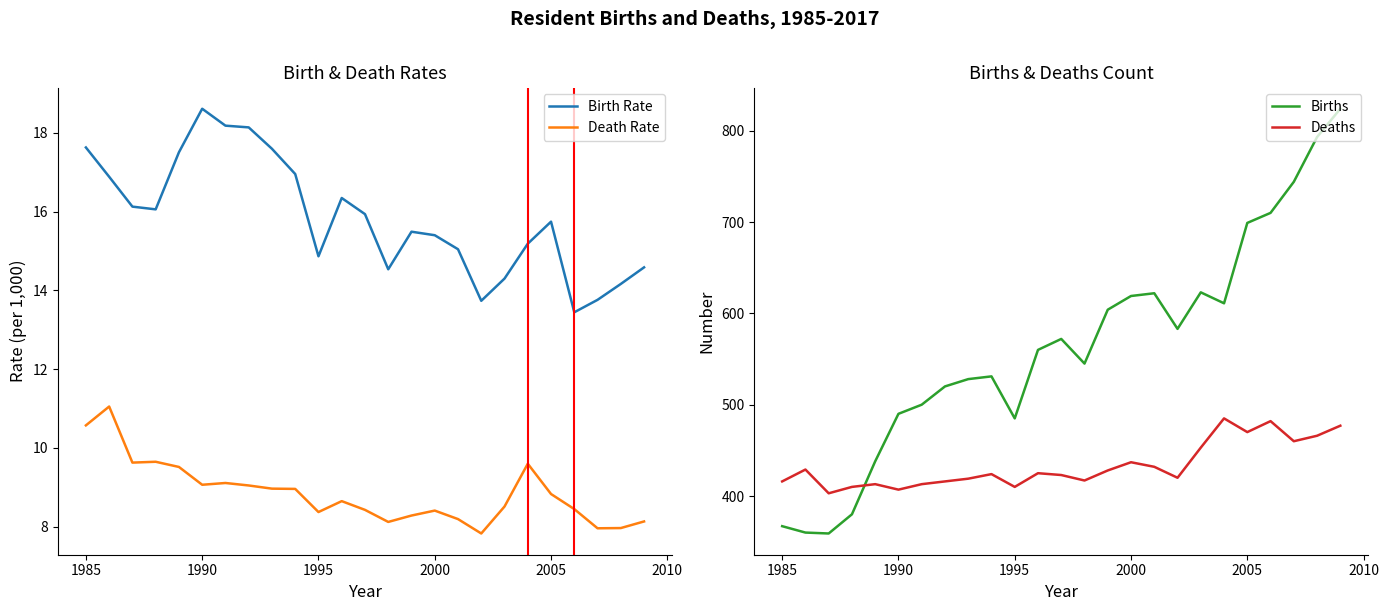

What is the lowest value of the Births series?

359